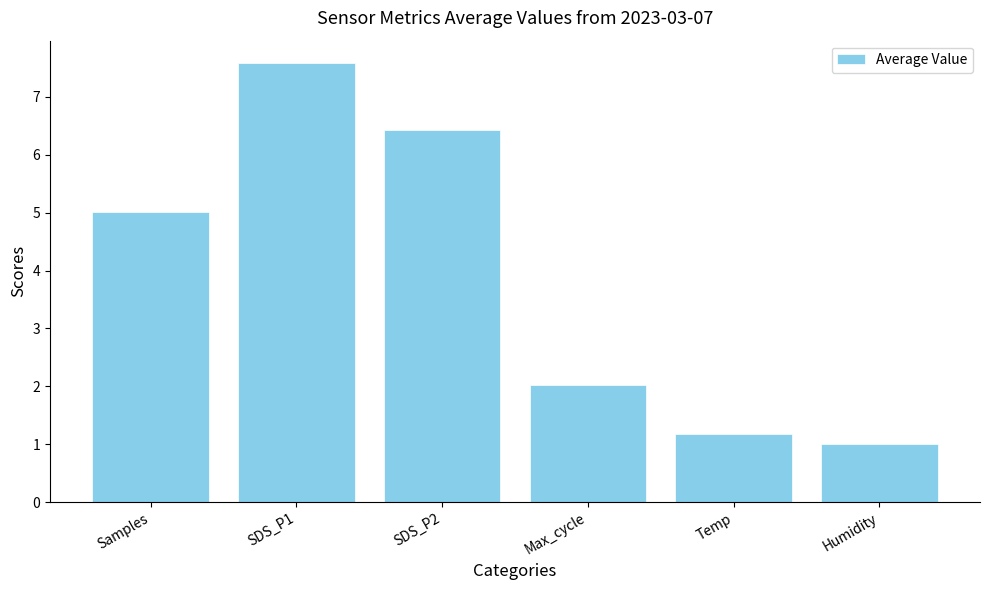

List the labels in order of value, smallest first.

Humidity, Temp, Max_cycle, Samples, SDS_P2, SDS_P1